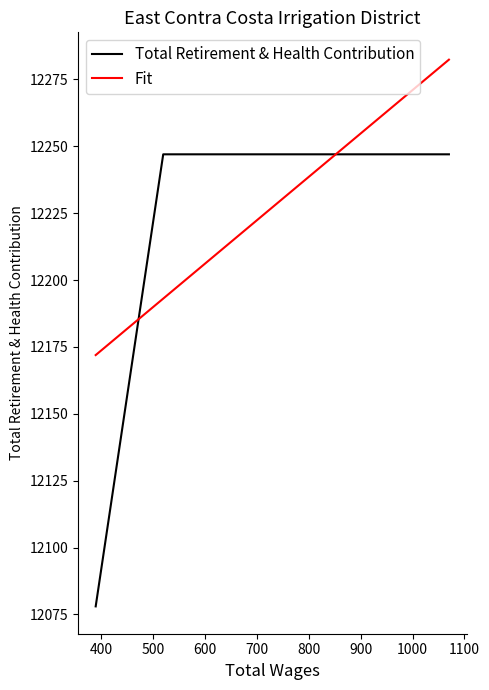

What is the difference between the maximum and minimum values in the Fit series?

110.4